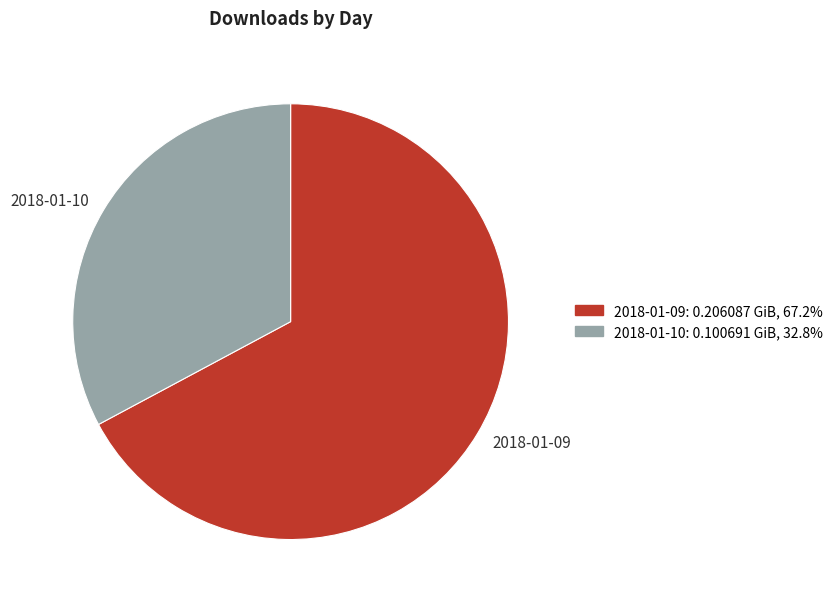

Rank the categories by value from lowest to highest.

2018-01-10, 2018-01-09